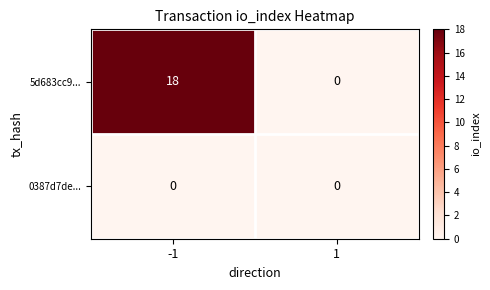

The 5d683cc9... series shows 18 at -1. True or false?

True